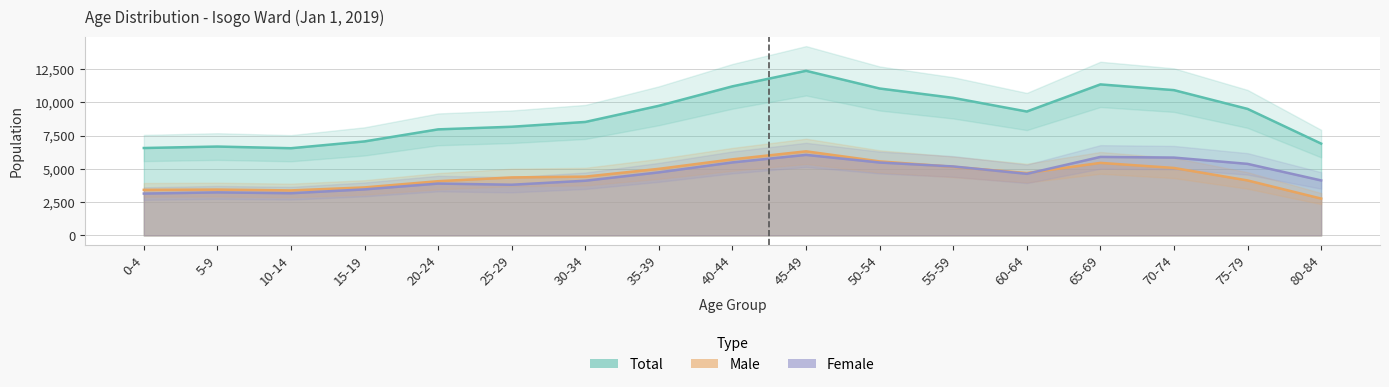

How many data points does each series have?

17